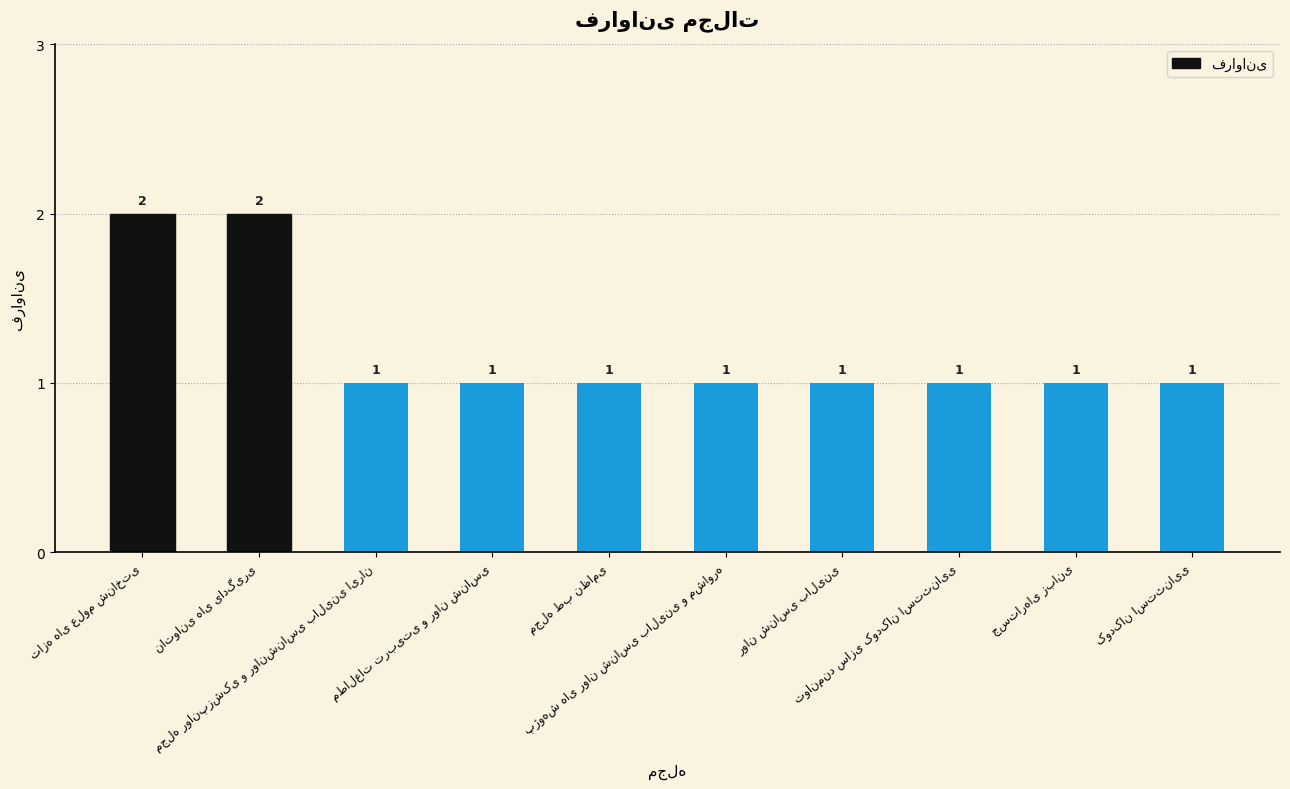

What is the value of the 10th bar from the left?

1